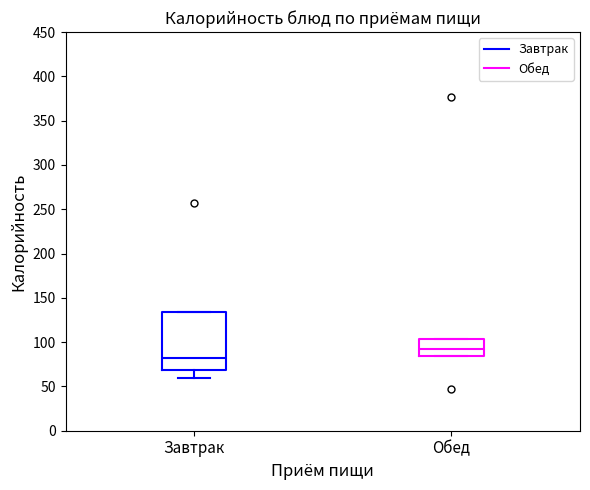

Which box is the tallest, from its lower edge to its upper edge?

Завтрак